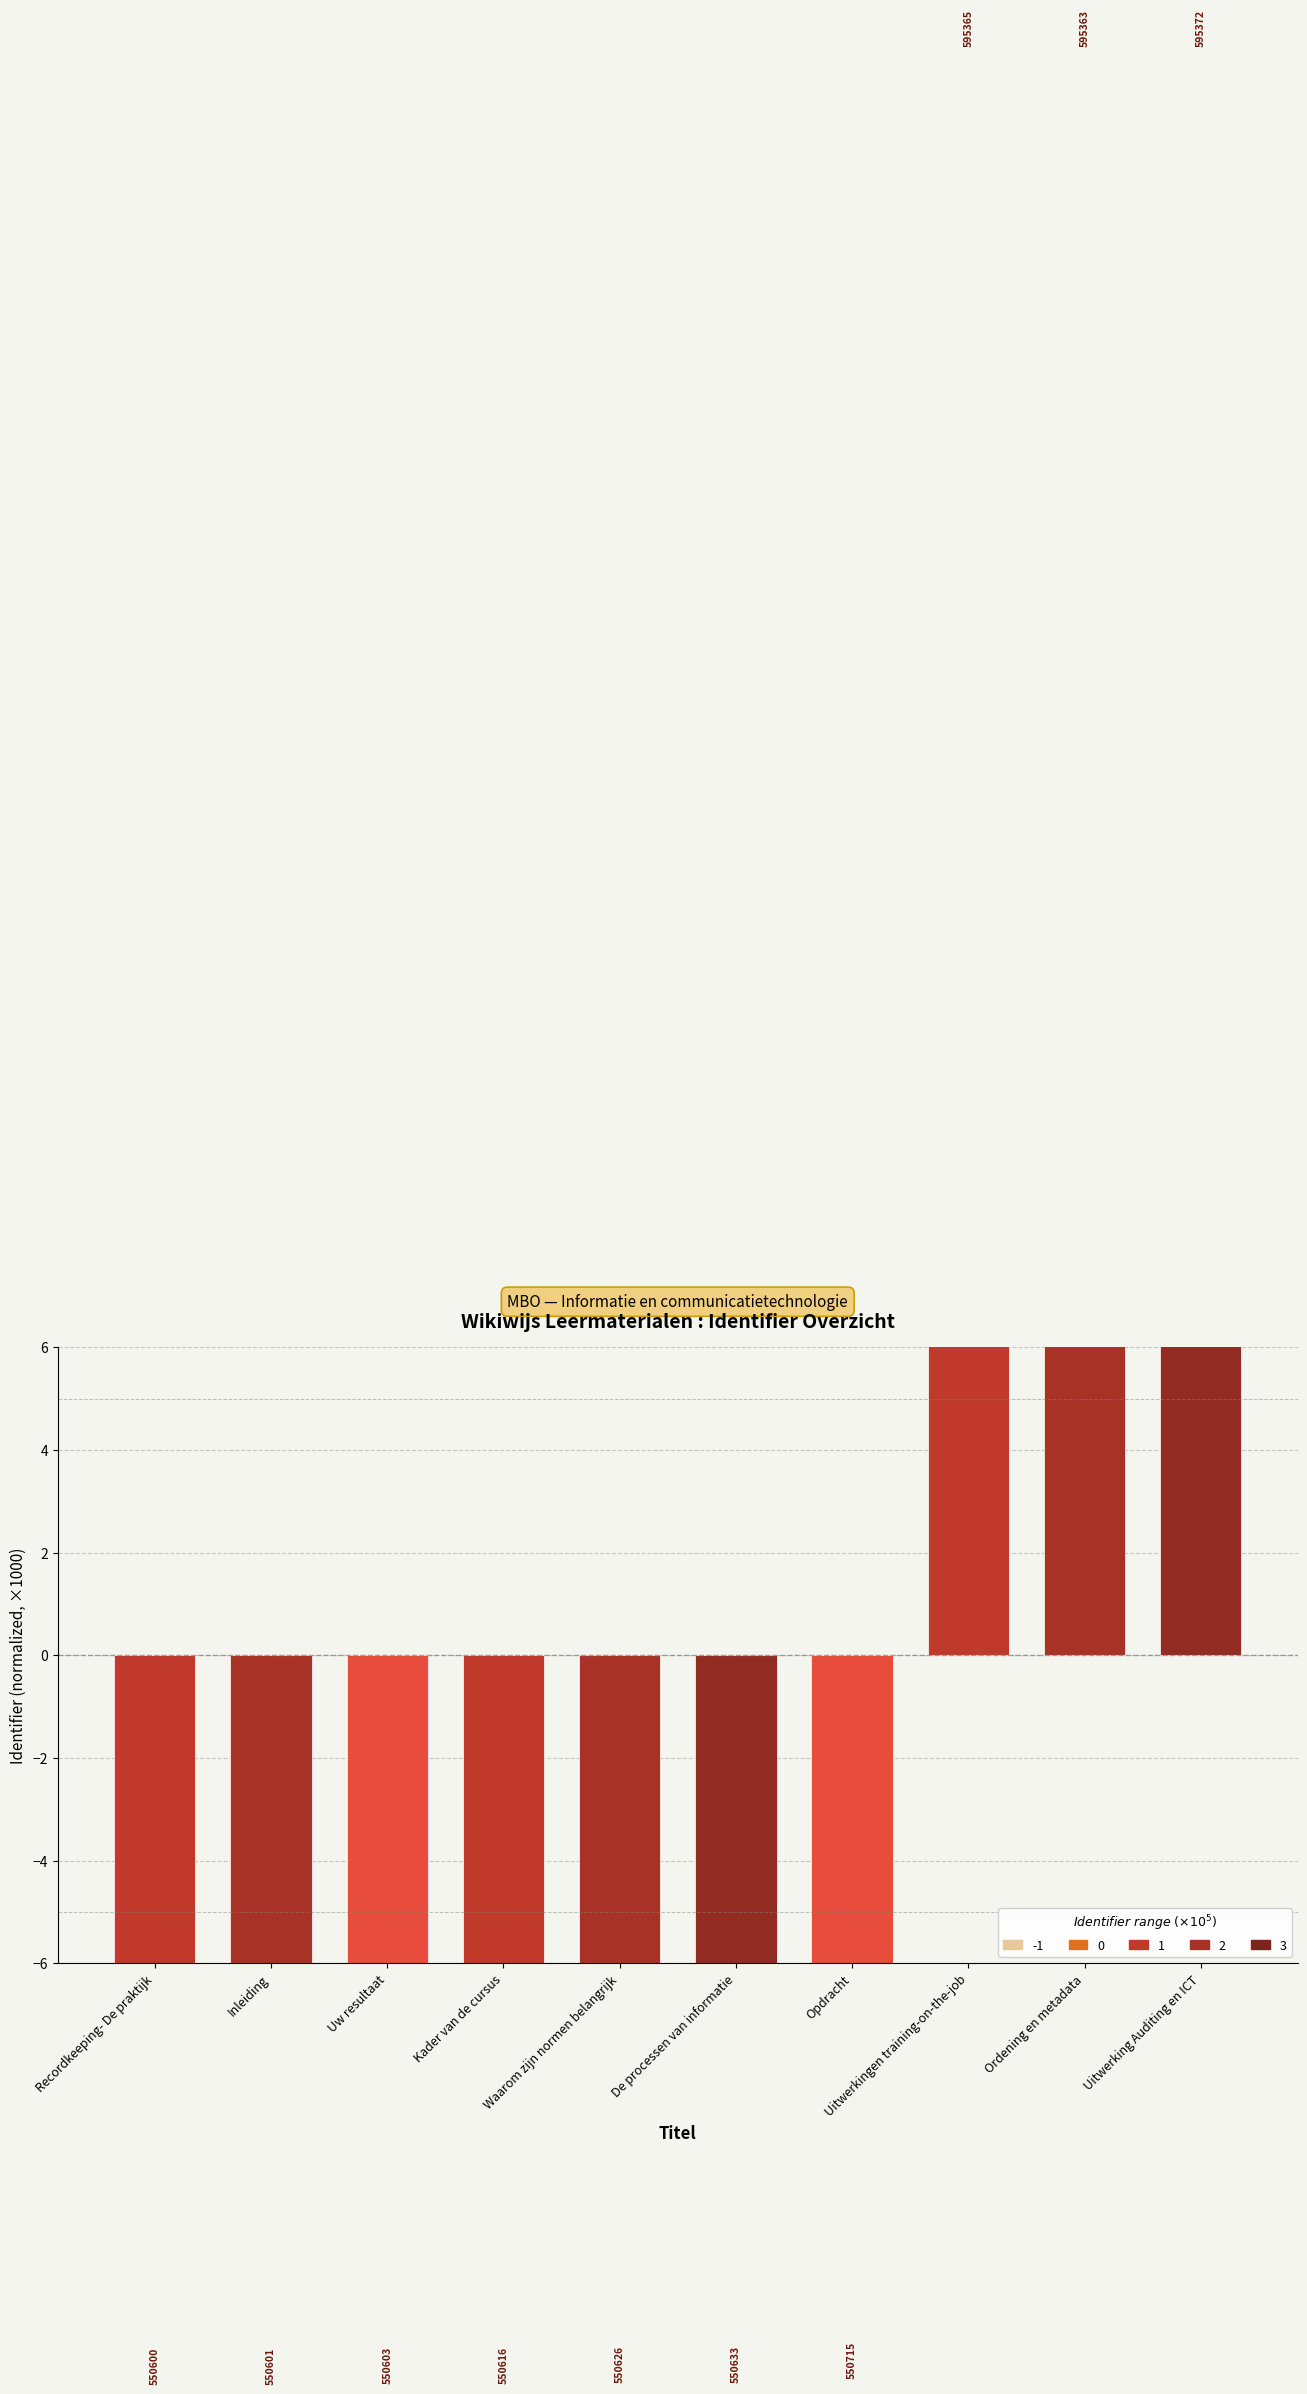

How many distinct data groups are displayed?

1